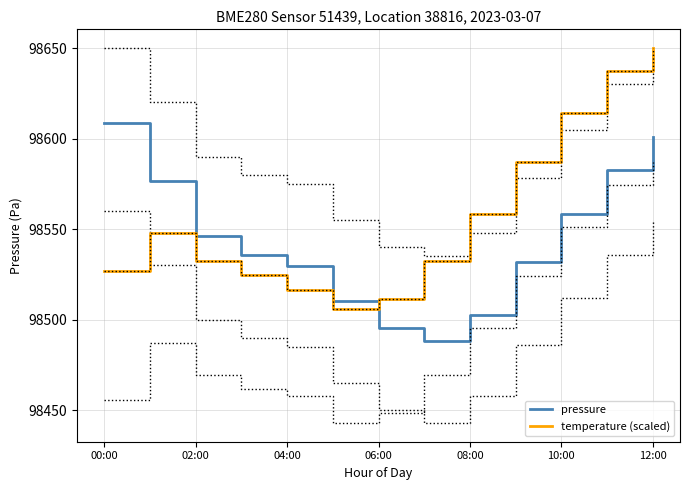

What is the maximum value for temperature (scaled)?

98650.0